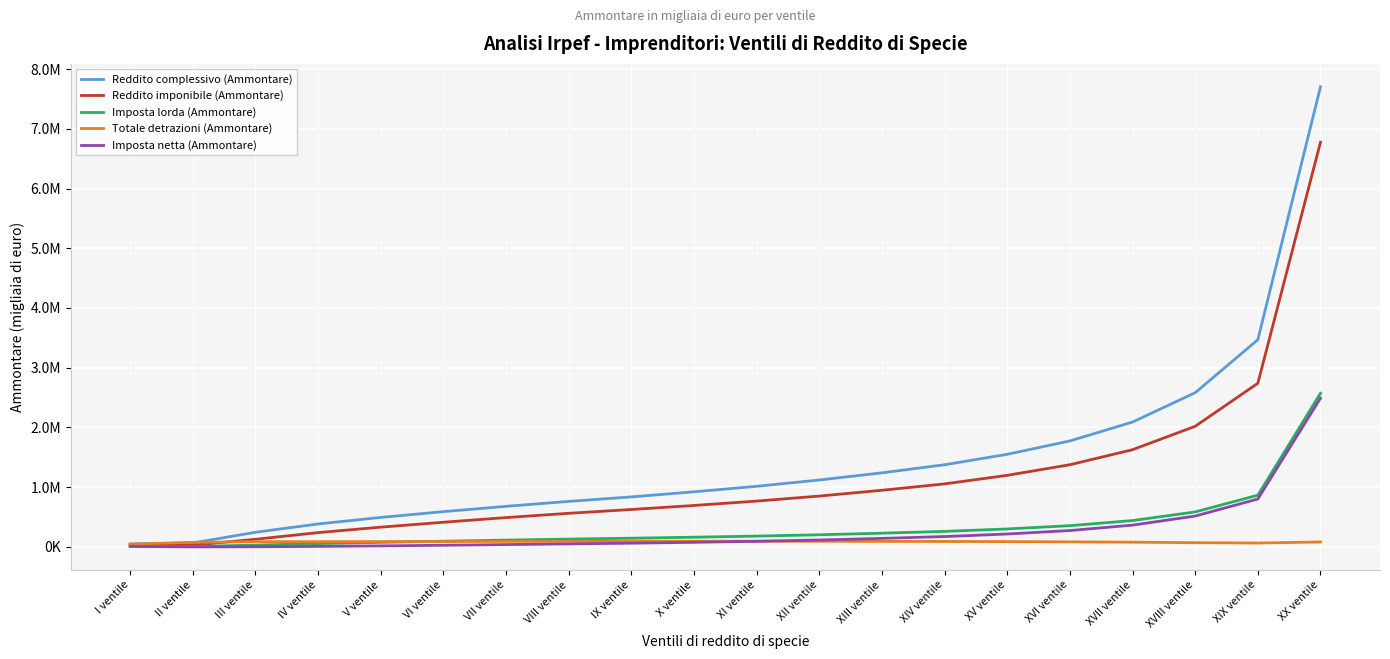

Where is Reddito complessivo (Ammontare) nearest to the value 3875374?

XIX ventile